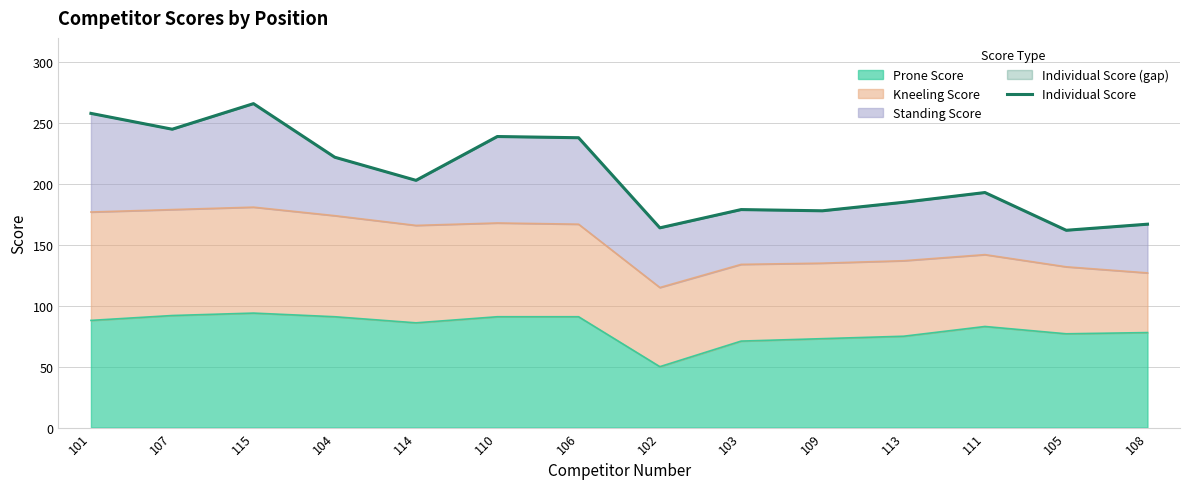

At which label does Prone Score reach its minimum?

102